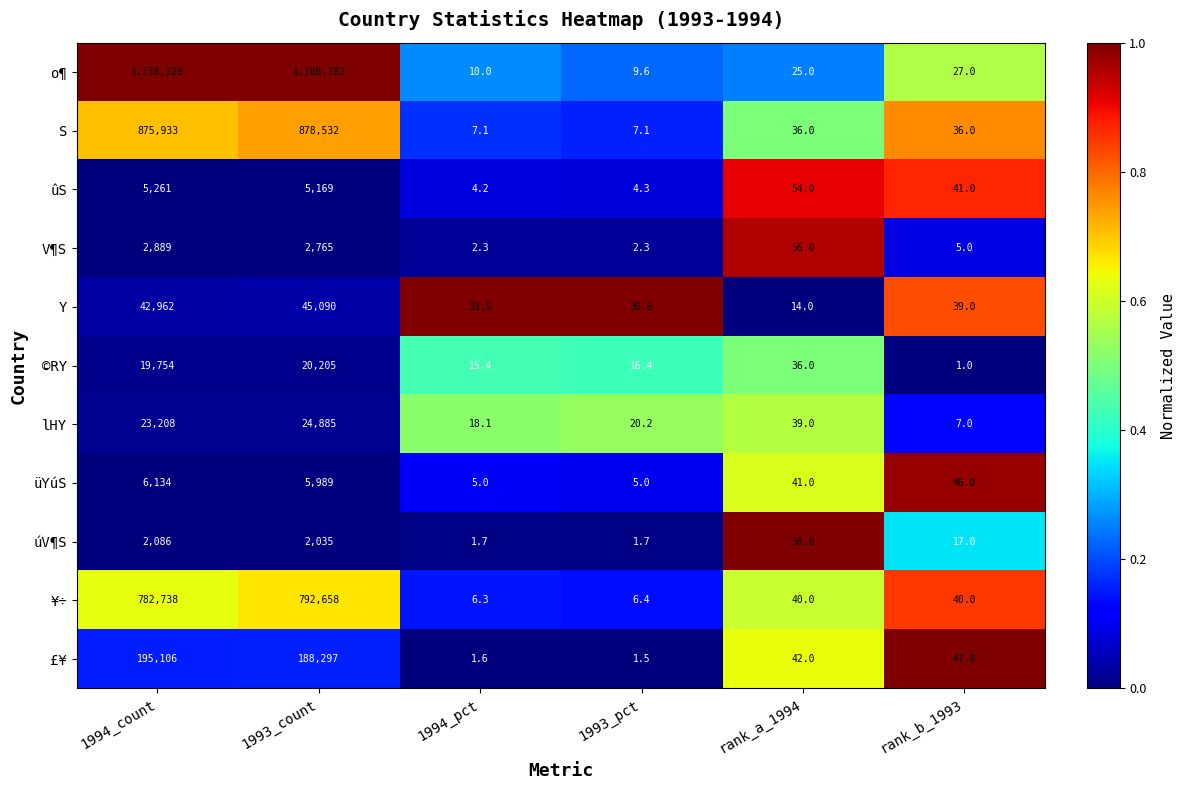

The value of úV¶S at rank_a_1994 is 91.4. True or false?

False